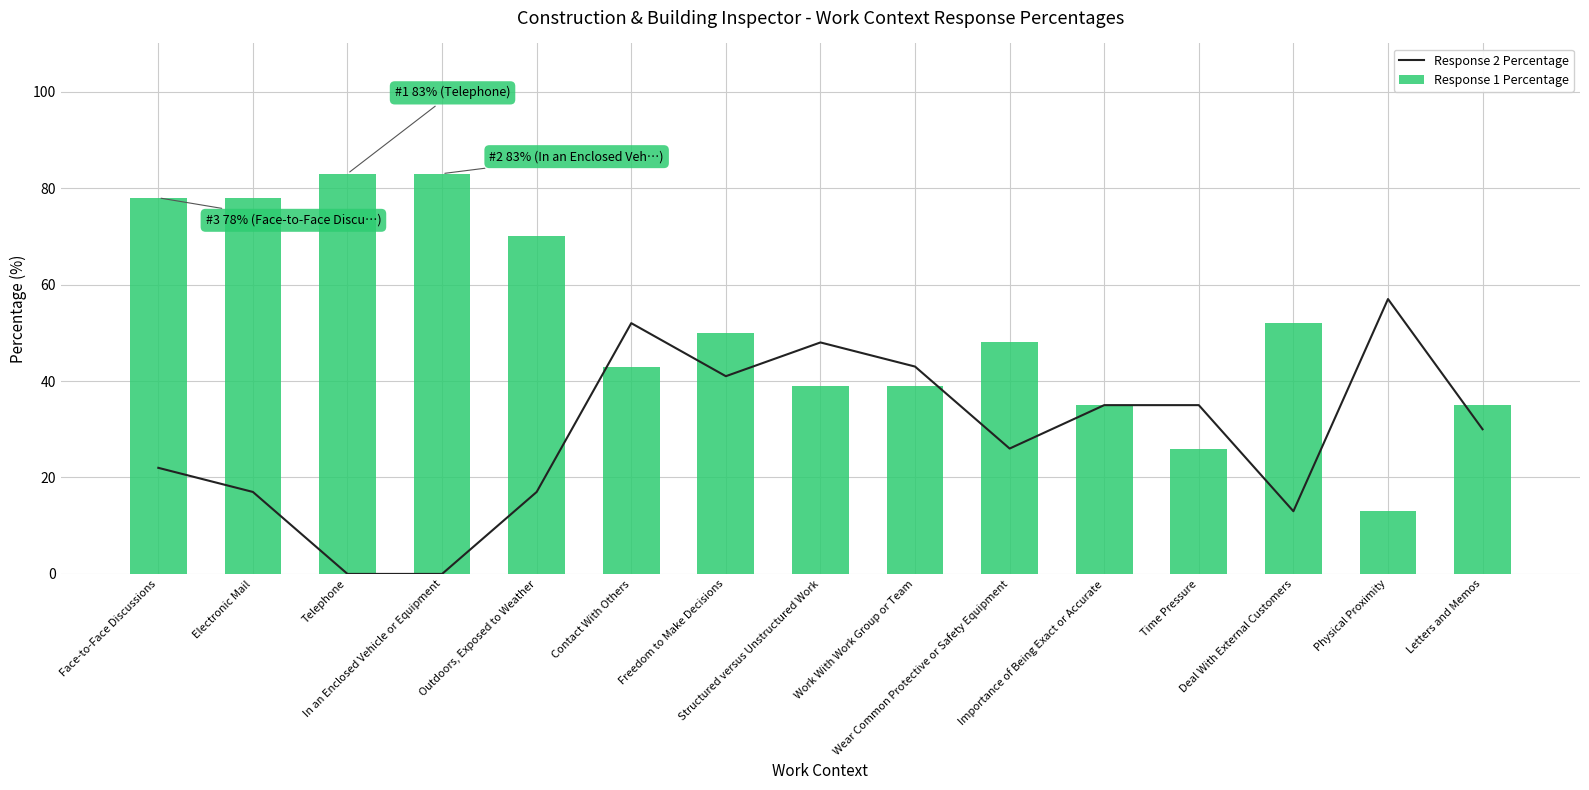

What is the value of the Response 1 Percentage bar at the 7th from the left?

50